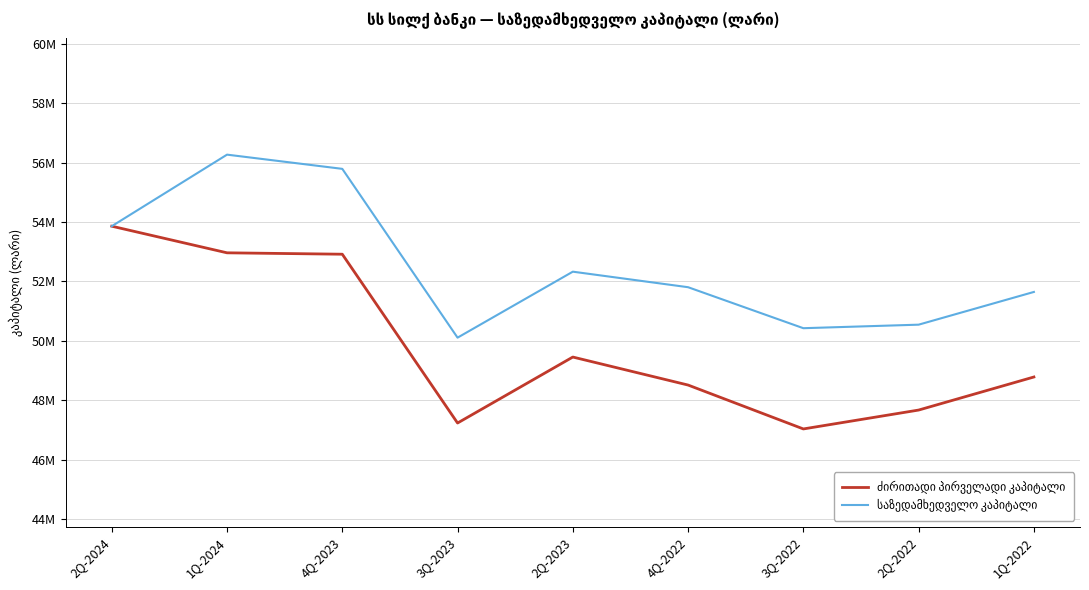

True or false: ძირითადი პირველადი კაპიტალი and საზედამხედველო კაპიტალი intersect in this chart.

False